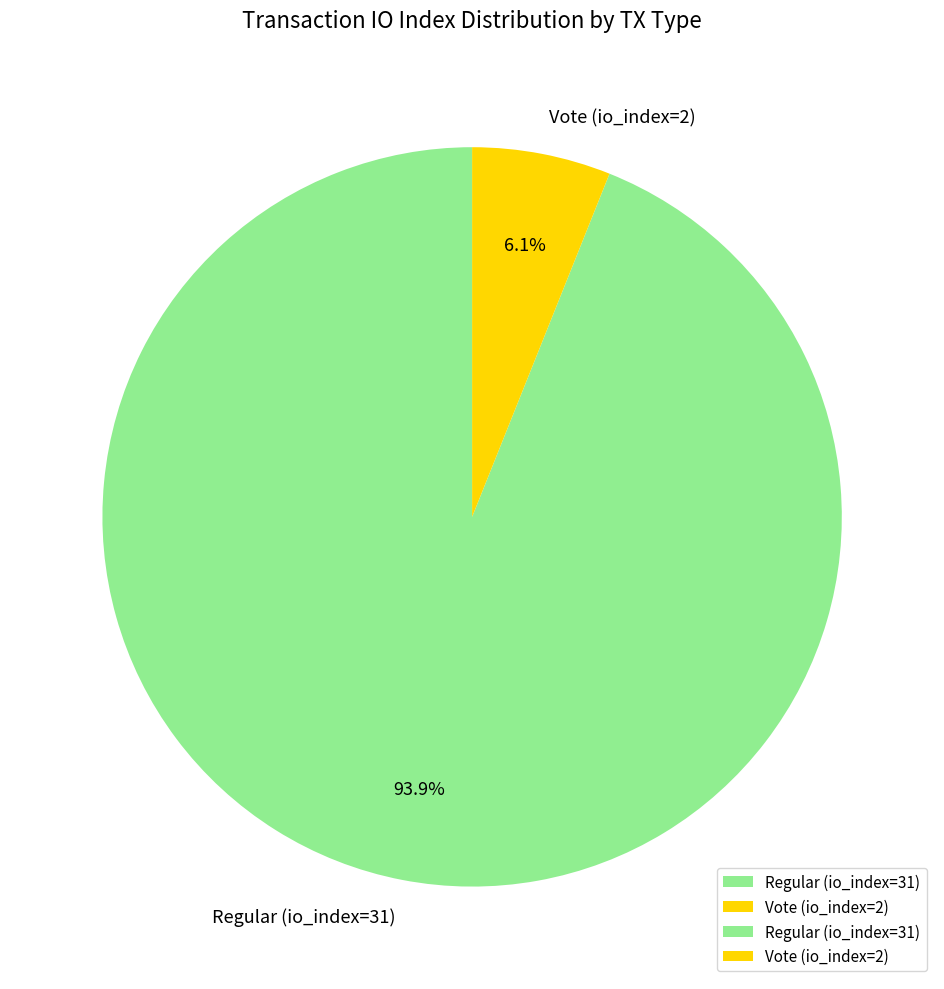

Is it true that Regular (io_index=31) is 82% of the pie?

False